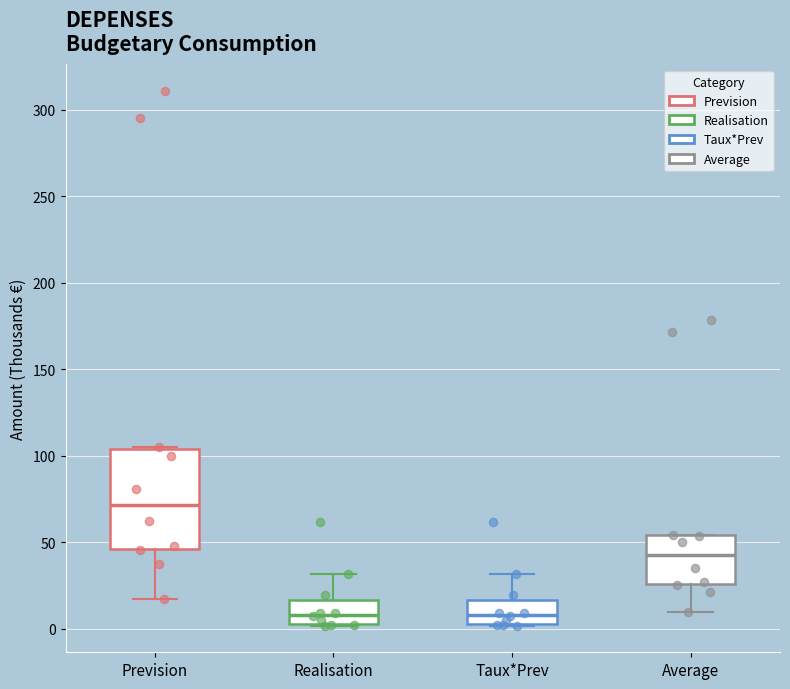

Where does the lower whisker of the box for Prevision end on the y-axis? The values are not printed on the chart, so give them approximately, as read against the axis.

15